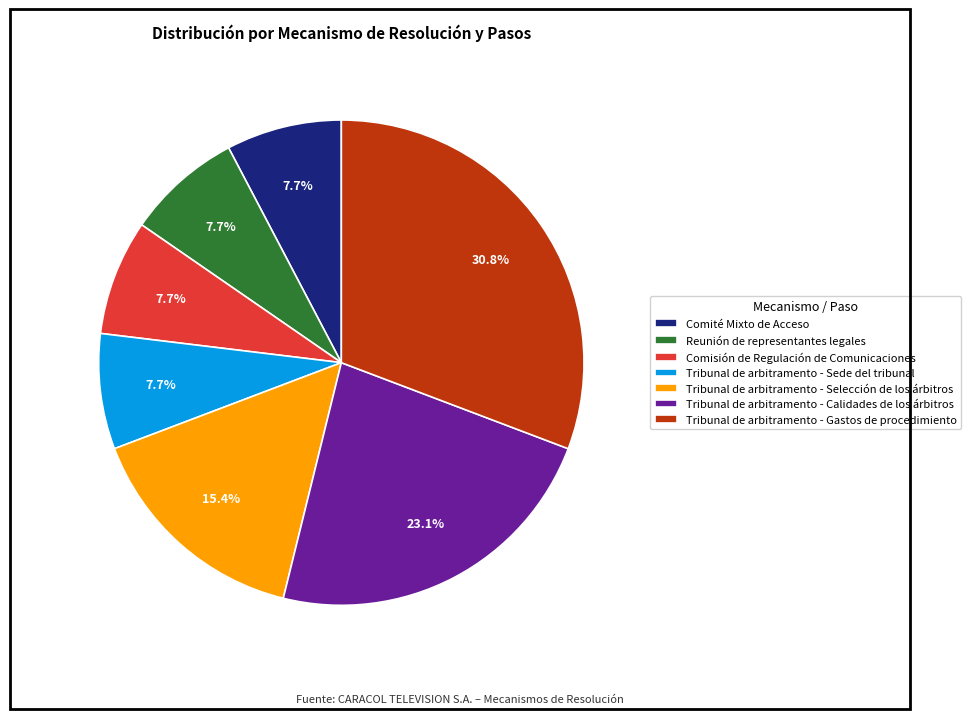

Is there a majority slice in this chart?

No